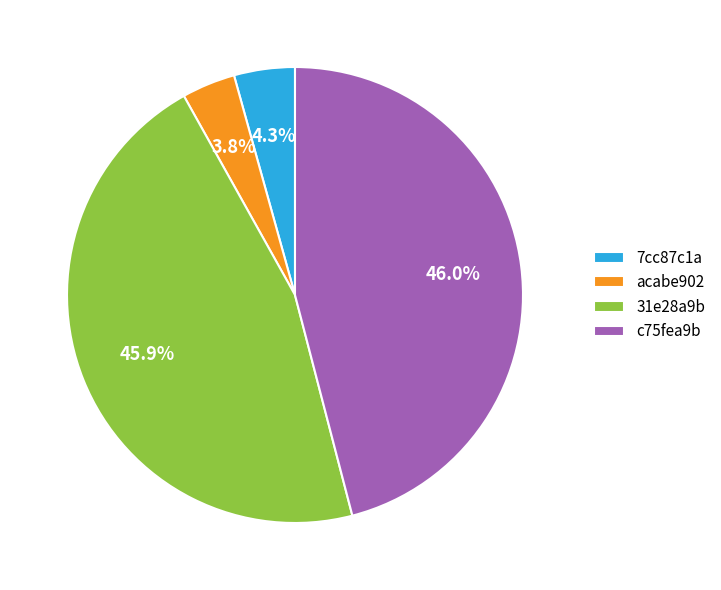

How many segments does this pie chart have?

4